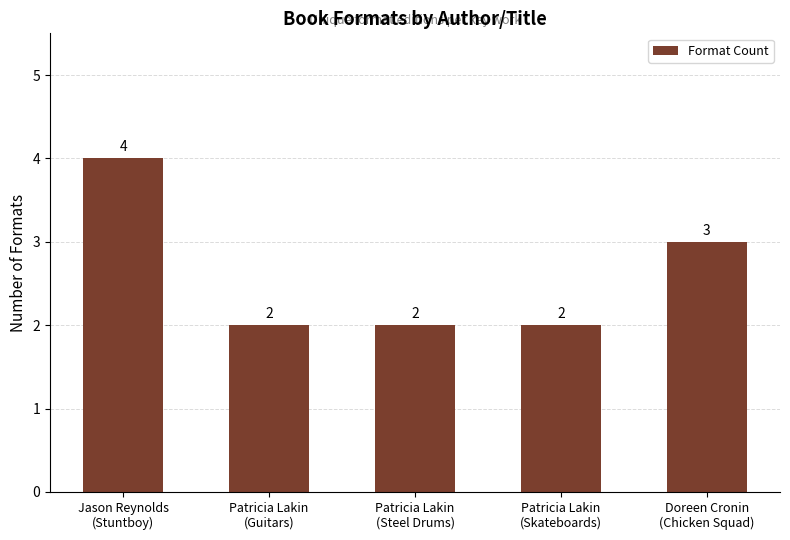

Is it true that the value at Patricia Lakin
(Guitars) is 1?

False